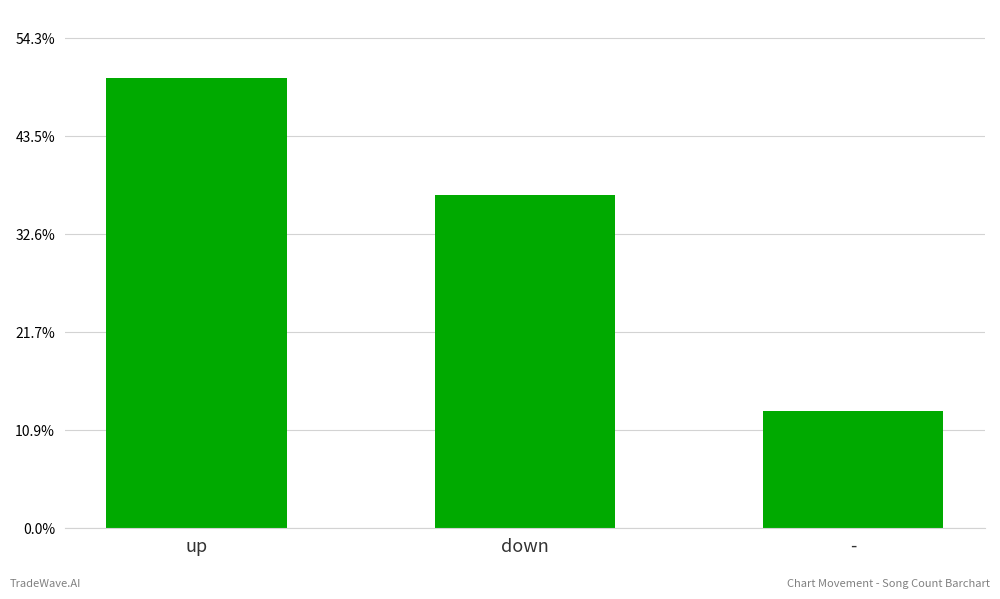

Are the bars horizontal?

No